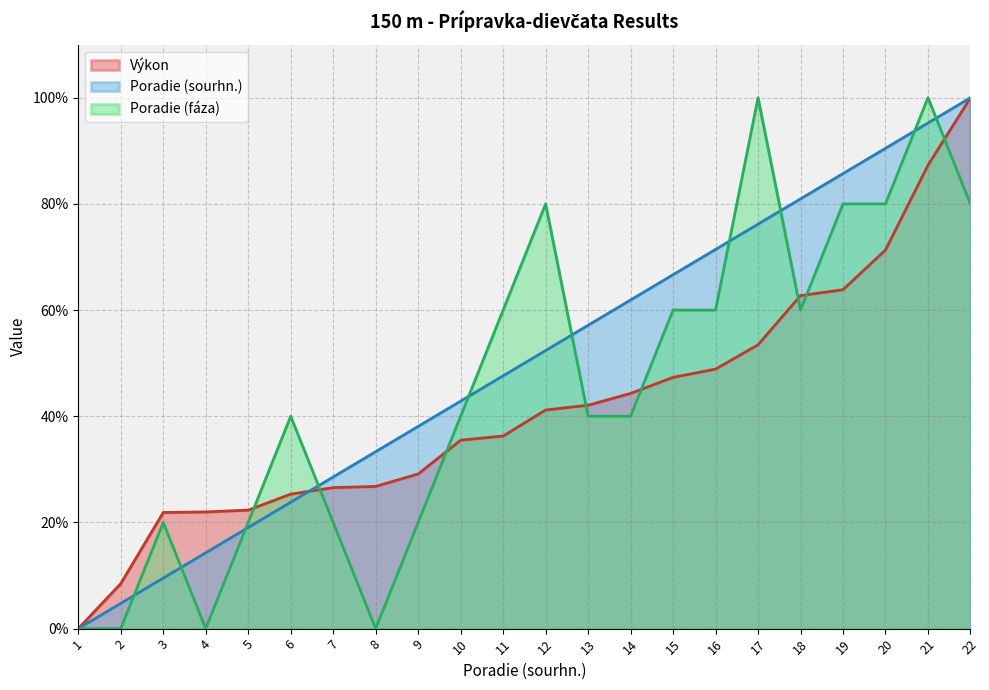

What is the sum of all Poradie (sourhn.) values?

1100.0